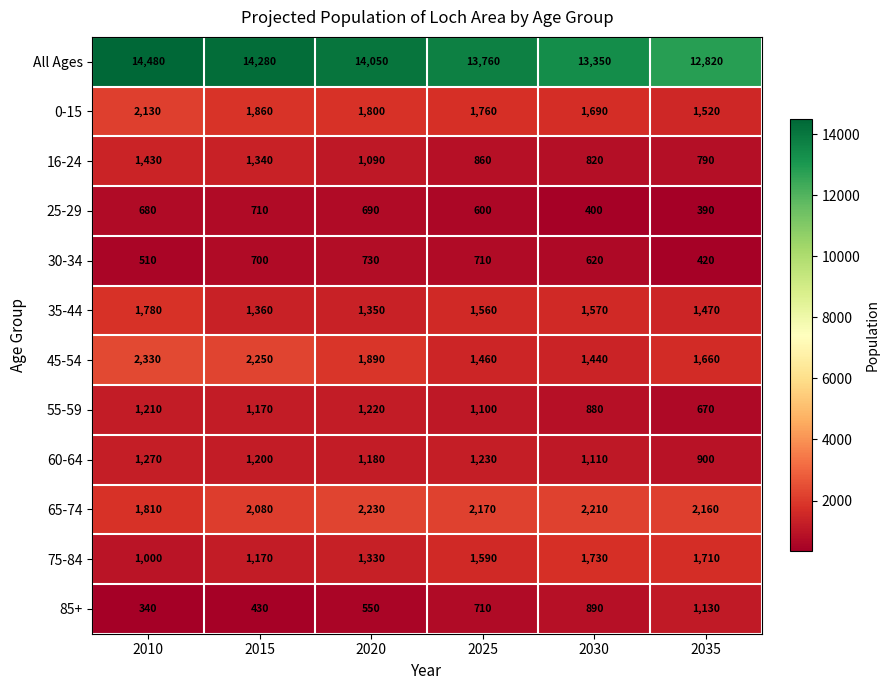

The value of All Ages at 2015 is 20920. True or false?

False